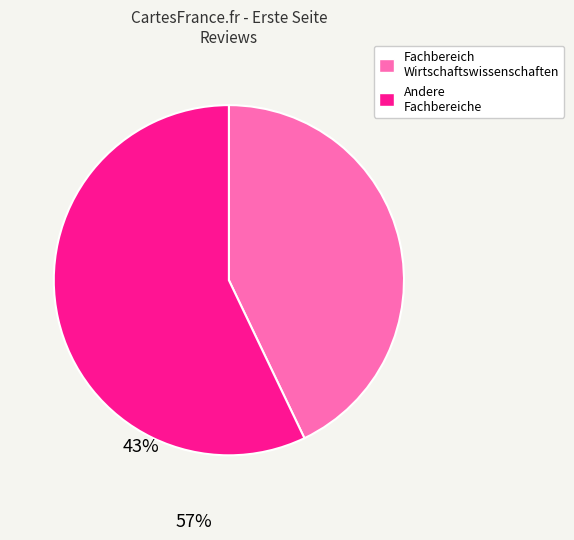

Is there a majority slice in this chart?

Yes